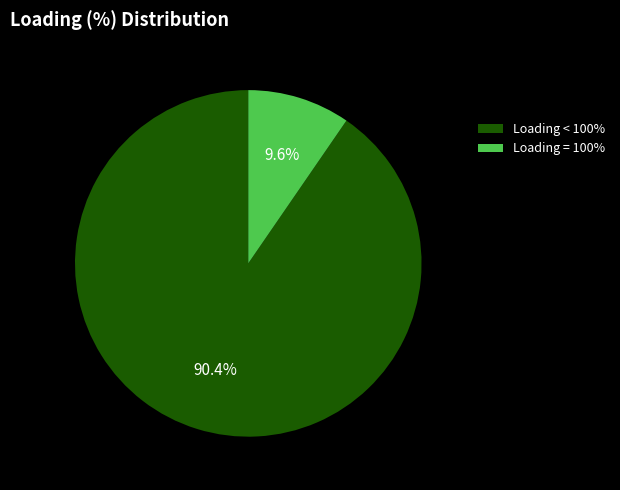

What percentage do Loading = 100% and Loading < 100% together represent?

100.0%